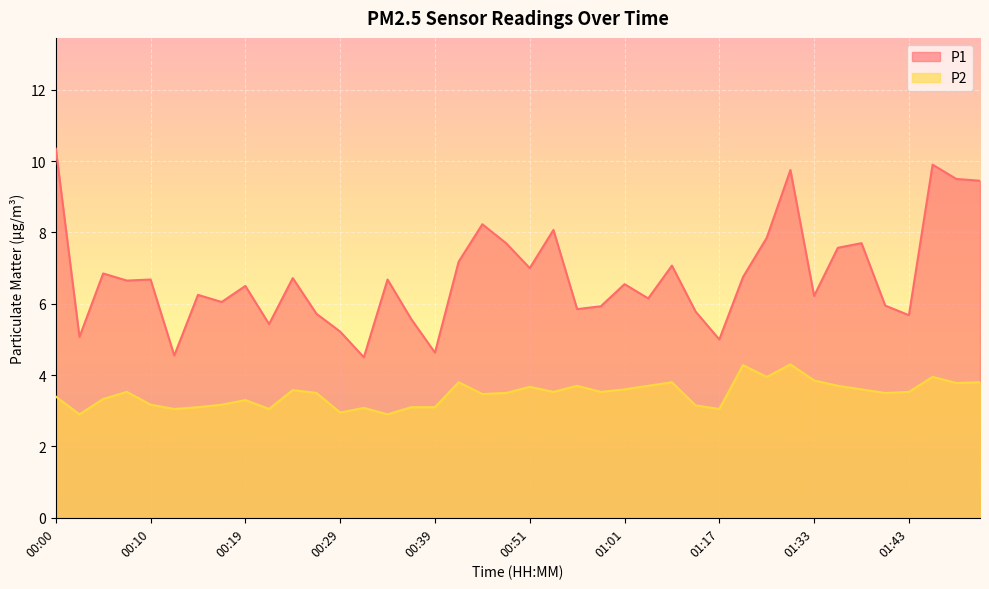

Which series changed the most between 00:29 and 00:47?

P1